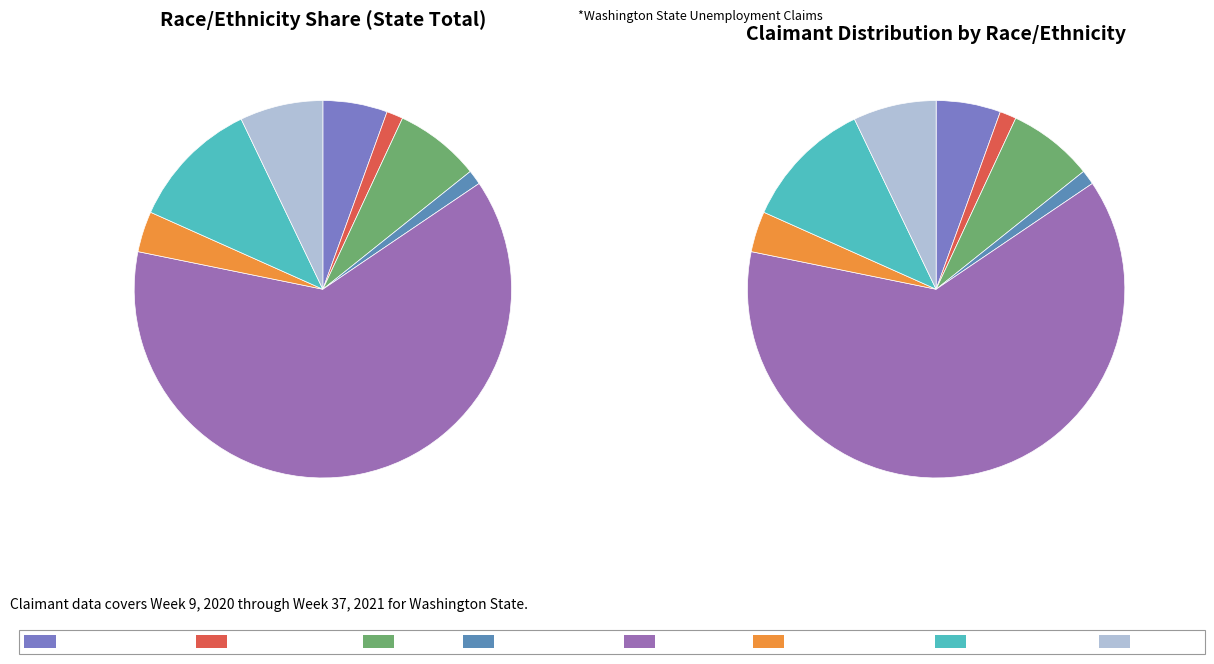

True or false: Unknown accounts for 18% of the total.

False